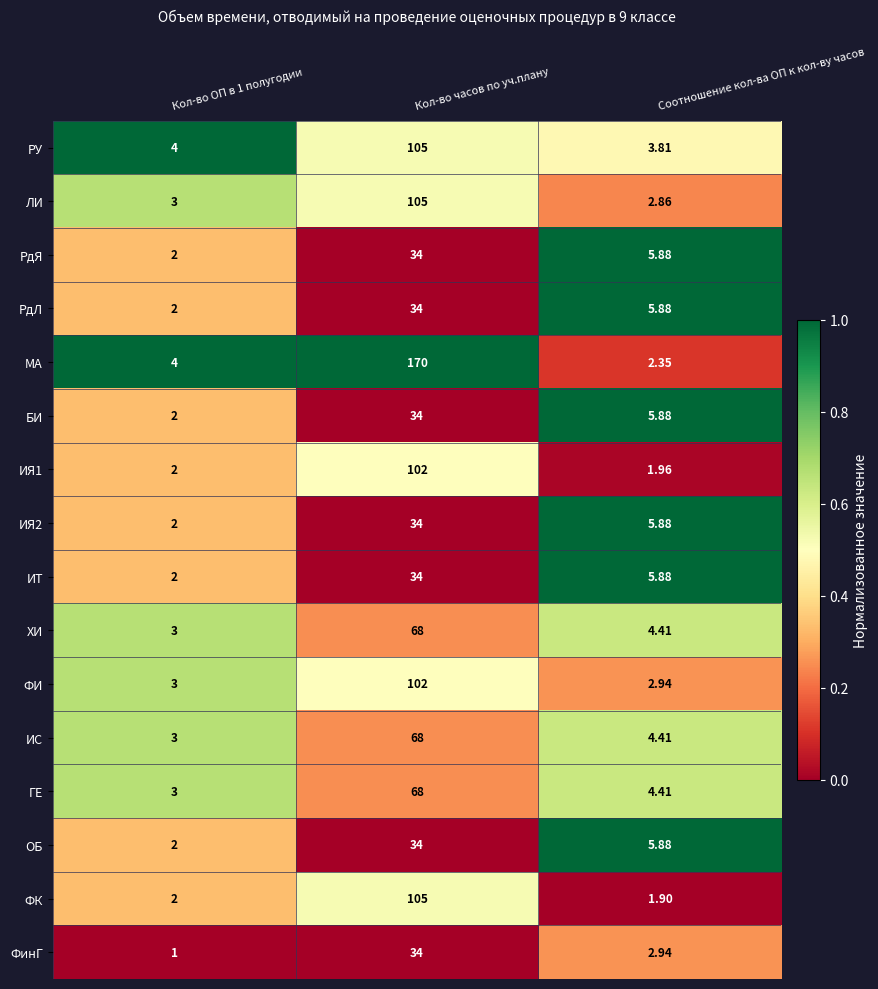

Which category has the highest value in the МА series?

Кол-во часов по уч.плану